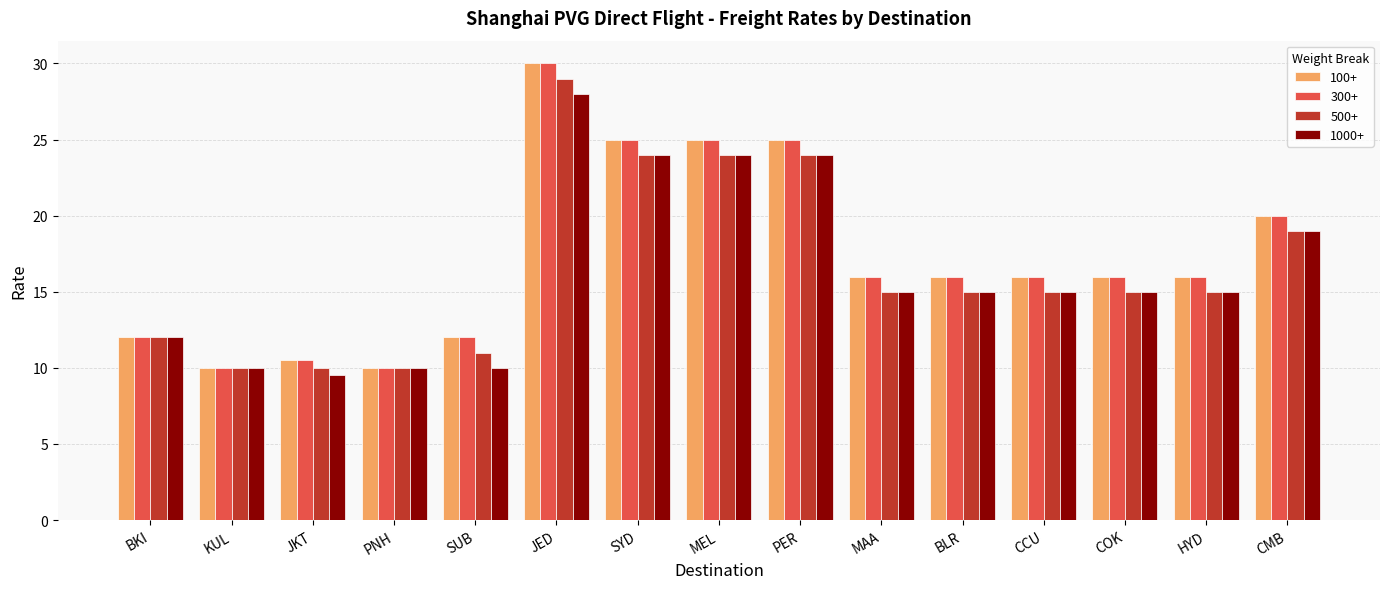

How many data points does each series have?

15